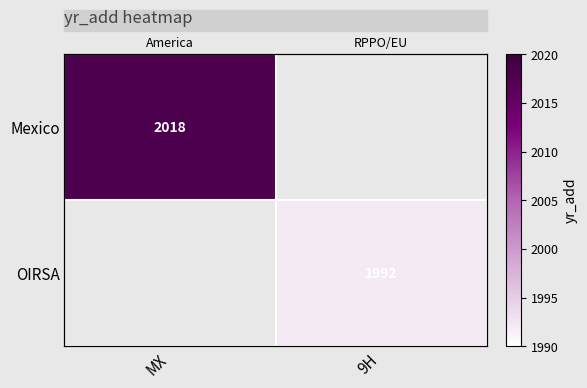

Is it true that OIRSA equals 3561.6 at 9H?

False